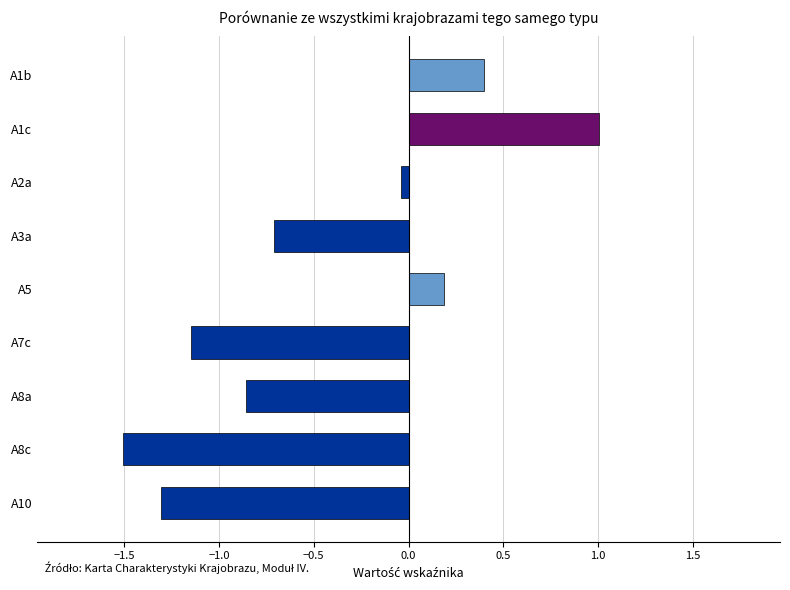

What is the minimum value shown in the chart?

-1.5